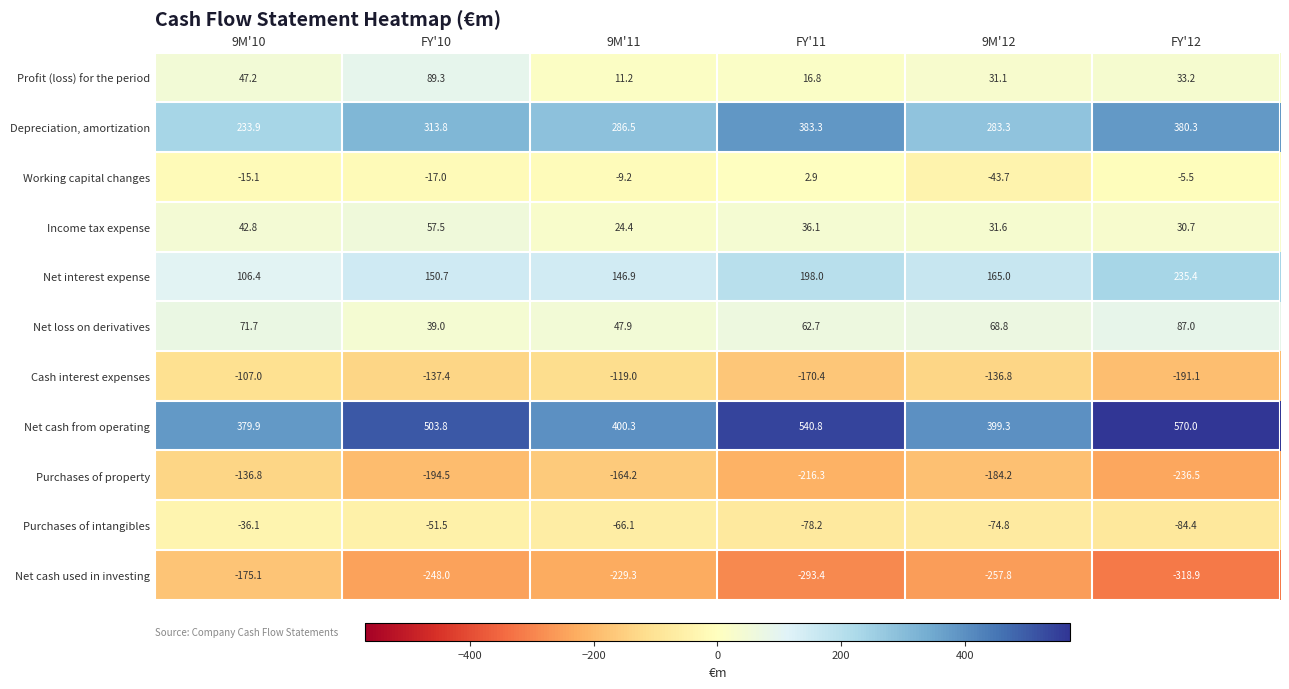

Where does the Income tax expense series first go above 36?

9M'10